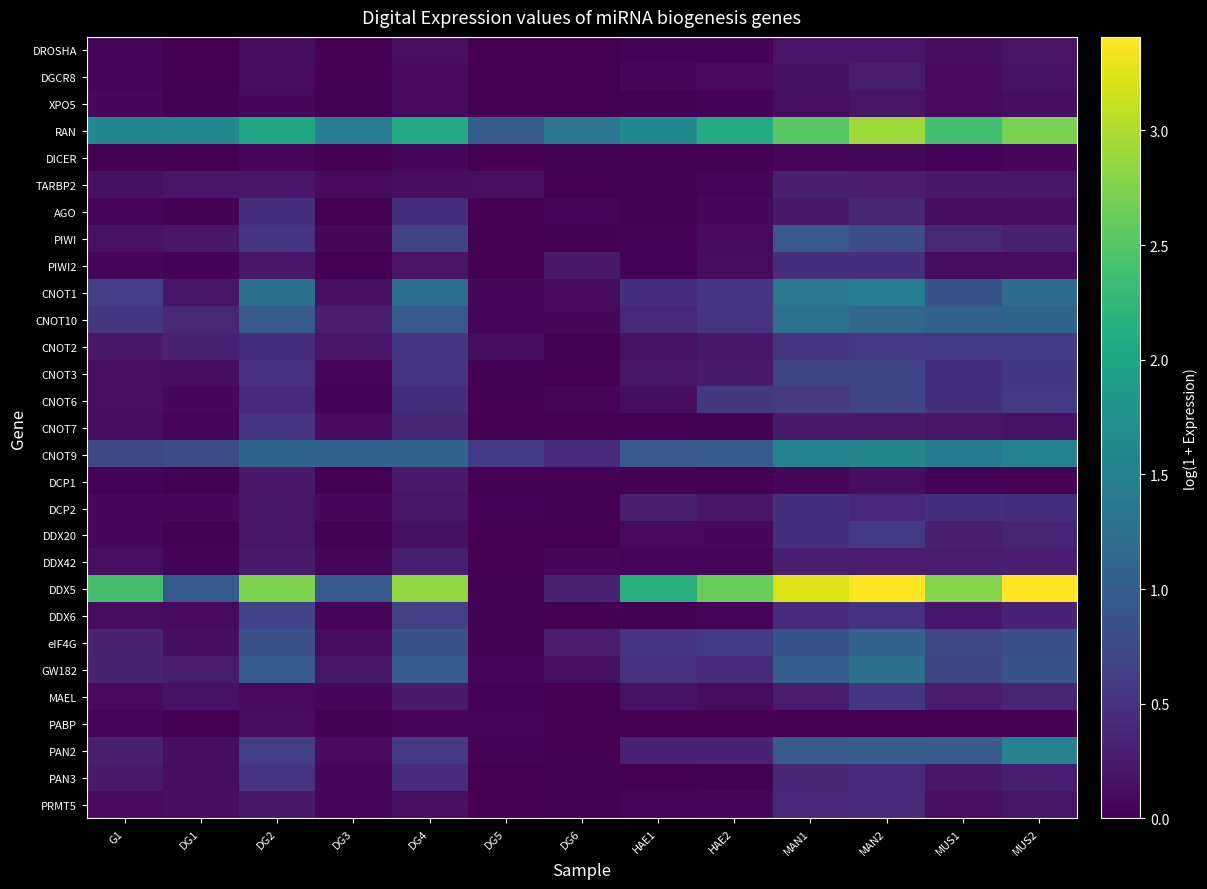

Reading right to left, list all the values displayed in this chart.

DROSHA: MUS2=0.2	MUS1=0.1	MAN2=0.2	MAN1=0.2	HAE2=0.0	HAE1=0.0	DG6=0.0	DG5=0.0	DG4=0.1	DG3=0.0	DG2=0.1	DG1=0.0	G1=0.1
DGCR8: MUS2=0.2	MUS1=0.1	MAN2=0.3	MAN1=0.2	HAE2=0.1	HAE1=0.1	DG6=0.0	DG5=0.0	DG4=0.1	DG3=0.0	DG2=0.1	DG1=0.0	G1=0.1
XPO5: MUS2=0.1	MUS1=0.1	MAN2=0.2	MAN1=0.1	HAE2=0.0	HAE1=0.0	DG6=0.0	DG5=0.0	DG4=0.1	DG3=0.0	DG2=0.1	DG1=0.0	G1=0.1
RAN: MUS2=2.7	MUS1=2.4	MAN2=2.9	MAN1=2.5	HAE2=2.1	HAE1=1.6	DG6=1.3	DG5=1.0	DG4=2.1	DG3=1.4	DG2=2.0	DG1=1.6	G1=1.6
DICER: MUS2=0.0	MUS1=0.0	MAN2=0.1	MAN1=0.1	HAE2=0.0	HAE1=0.0	DG6=0.0	DG5=0.0	DG4=0.1	DG3=0.0	DG2=0.1	DG1=0.0	G1=0.0
TARBP2: MUS2=0.2	MUS1=0.2	MAN2=0.3	MAN1=0.3	HAE2=0.1	HAE1=0.0	DG6=0.0	DG5=0.1	DG4=0.1	DG3=0.1	DG2=0.2	DG1=0.2	G1=0.2
AGO: MUS2=0.1	MUS1=0.1	MAN2=0.4	MAN1=0.2	HAE2=0.1	HAE1=0.0	DG6=0.0	DG5=0.0	DG4=0.4	DG3=0.0	DG2=0.5	DG1=0.0	G1=0.1
PIWI: MUS2=0.3	MUS1=0.4	MAN2=0.8	MAN1=0.9	HAE2=0.1	HAE1=0.0	DG6=0.0	DG5=0.0	DG4=0.7	DG3=0.1	DG2=0.5	DG1=0.2	G1=0.2
PIWI2: MUS2=0.1	MUS1=0.1	MAN2=0.5	MAN1=0.5	HAE2=0.1	HAE1=0.0	DG6=0.2	DG5=0.0	DG4=0.2	DG3=0.0	DG2=0.2	DG1=0.0	G1=0.1
CNOT1: MUS2=1.2	MUS1=0.9	MAN2=1.5	MAN1=1.4	HAE2=0.5	HAE1=0.5	DG6=0.1	DG5=0.1	DG4=1.2	DG3=0.1	DG2=1.3	DG1=0.2	G1=0.6
CNOT10: MUS2=1.1	MUS1=1.1	MAN2=1.1	MAN1=1.3	HAE2=0.5	HAE1=0.4	DG6=0.1	DG5=0.0	DG4=0.9	DG3=0.3	DG2=1.0	DG1=0.4	G1=0.5
CNOT2: MUS2=0.6	MUS1=0.6	MAN2=0.6	MAN1=0.5	HAE2=0.2	HAE1=0.2	DG6=0.0	DG5=0.1	DG4=0.5	DG3=0.2	DG2=0.4	DG1=0.3	G1=0.2
CNOT3: MUS2=0.6	MUS1=0.4	MAN2=0.7	MAN1=0.7	HAE2=0.3	HAE1=0.2	DG6=0.0	DG5=0.0	DG4=0.5	DG3=0.1	DG2=0.5	DG1=0.1	G1=0.1
CNOT6: MUS2=0.6	MUS1=0.5	MAN2=0.7	MAN1=0.6	HAE2=0.6	HAE1=0.1	DG6=0.1	DG5=0.0	DG4=0.4	DG3=0.0	DG2=0.4	DG1=0.1	G1=0.1
CNOT7: MUS2=0.2	MUS1=0.2	MAN2=0.2	MAN1=0.2	HAE2=0.0	HAE1=0.0	DG6=0.0	DG5=0.0	DG4=0.4	DG3=0.1	DG2=0.5	DG1=0.1	G1=0.1
CNOT9: MUS2=1.5	MUS1=1.4	MAN2=1.6	MAN1=1.5	HAE2=1.0	HAE1=0.9	DG6=0.4	DG5=0.6	DG4=1.1	DG3=1.1	DG2=1.1	DG1=0.8	G1=0.7
DCP1: MUS2=0.0	MUS1=0.0	MAN2=0.1	MAN1=0.1	HAE2=0.0	HAE1=0.0	DG6=0.0	DG5=0.0	DG4=0.2	DG3=0.0	DG2=0.2	DG1=0.0	G1=0.0
DCP2: MUS2=0.4	MUS1=0.5	MAN2=0.4	MAN1=0.5	HAE2=0.2	HAE1=0.3	DG6=0.0	DG5=0.0	DG4=0.2	DG3=0.1	DG2=0.2	DG1=0.1	G1=0.1
DDX20: MUS2=0.4	MUS1=0.3	MAN2=0.6	MAN1=0.5	HAE2=0.1	HAE1=0.1	DG6=0.0	DG5=0.0	DG4=0.2	DG3=0.0	DG2=0.2	DG1=0.0	G1=0.1
DDX42: MUS2=0.3	MUS1=0.3	MAN2=0.3	MAN1=0.3	HAE2=0.0	HAE1=0.1	DG6=0.1	DG5=0.0	DG4=0.3	DG3=0.1	DG2=0.2	DG1=0.0	G1=0.1
DDX5: MUS2=3.4	MUS1=2.8	MAN2=3.4	MAN1=3.2	HAE2=2.6	HAE1=2.1	DG6=0.3	DG5=0.0	DG4=2.8	DG3=1.0	DG2=2.8	DG1=1.0	G1=2.4
DDX6: MUS2=0.3	MUS1=0.2	MAN2=0.5	MAN1=0.4	HAE2=0.1	HAE1=0.0	DG6=0.0	DG5=0.0	DG4=0.7	DG3=0.1	DG2=0.7	DG1=0.1	G1=0.1
eIF4G: MUS2=0.8	MUS1=0.7	MAN2=1.1	MAN1=0.9	HAE2=0.6	HAE1=0.5	DG6=0.3	DG5=0.0	DG4=0.9	DG3=0.1	DG2=0.8	DG1=0.1	G1=0.3
GW182: MUS2=0.8	MUS1=0.7	MAN2=1.3	MAN1=1.0	HAE2=0.4	HAE1=0.5	DG6=0.1	DG5=0.1	DG4=1.0	DG3=0.2	DG2=0.9	DG1=0.3	G1=0.3
MAEL: MUS2=0.3	MUS1=0.3	MAN2=0.5	MAN1=0.3	HAE2=0.1	HAE1=0.2	DG6=0.0	DG5=0.0	DG4=0.2	DG3=0.1	DG2=0.1	DG1=0.2	G1=0.1
PABP: MUS2=0.0	MUS1=0.0	MAN2=0.0	MAN1=0.0	HAE2=0.0	HAE1=0.0	DG6=0.0	DG5=0.1	DG4=0.1	DG3=0.0	DG2=0.1	DG1=0.0	G1=0.0
PAN2: MUS2=1.5	MUS1=1.0	MAN2=1.0	MAN1=1.0	HAE2=0.3	HAE1=0.3	DG6=0.0	DG5=0.0	DG4=0.6	DG3=0.1	DG2=0.6	DG1=0.1	G1=0.3
PAN3: MUS2=0.3	MUS1=0.2	MAN2=0.4	MAN1=0.4	HAE2=0.0	HAE1=0.0	DG6=0.0	DG5=0.0	DG4=0.4	DG3=0.1	DG2=0.5	DG1=0.1	G1=0.2
PRMT5: MUS2=0.2	MUS1=0.1	MAN2=0.4	MAN1=0.4	HAE2=0.1	HAE1=0.0	DG6=0.0	DG5=0.0	DG4=0.1	DG3=0.0	DG2=0.2	DG1=0.1	G1=0.1